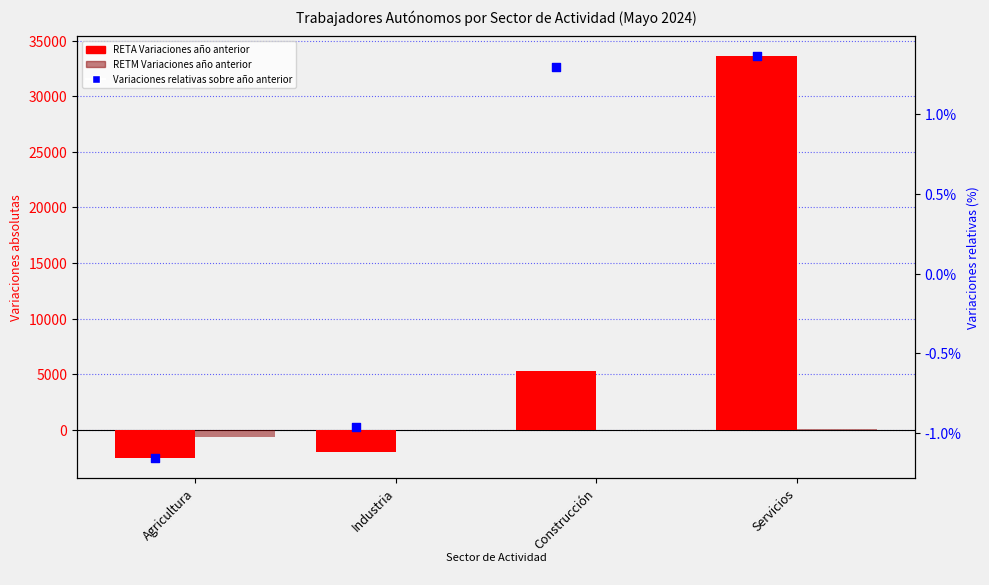

Which series reaches the minimum Y coordinate?

RETA Variaciones año anterior